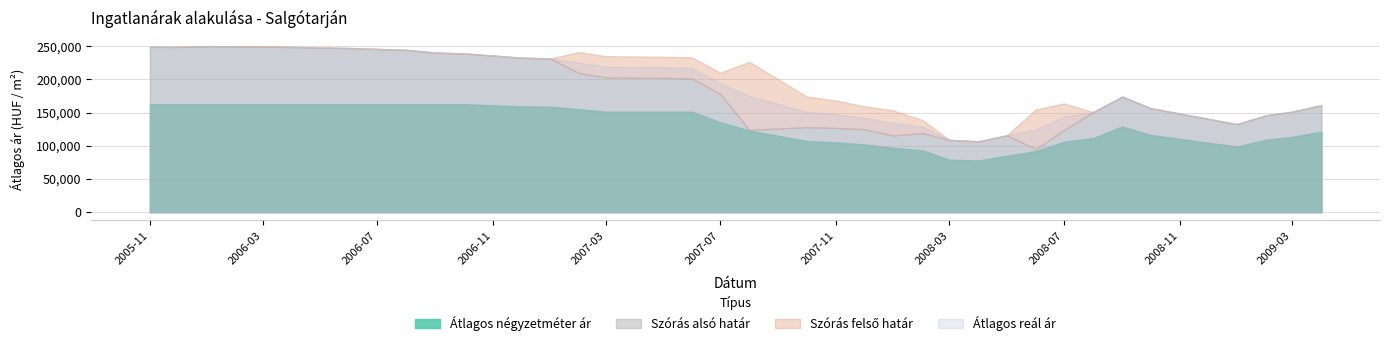

Where is Átlagos reál ár nearest to the value 178276?

2007-08